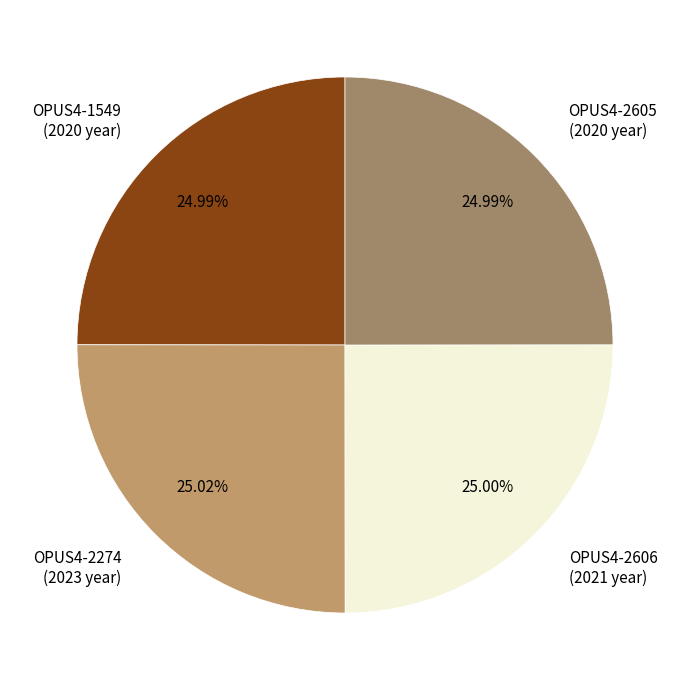

True or false: OPUS4-2605 accounts for 31% of the total.

False